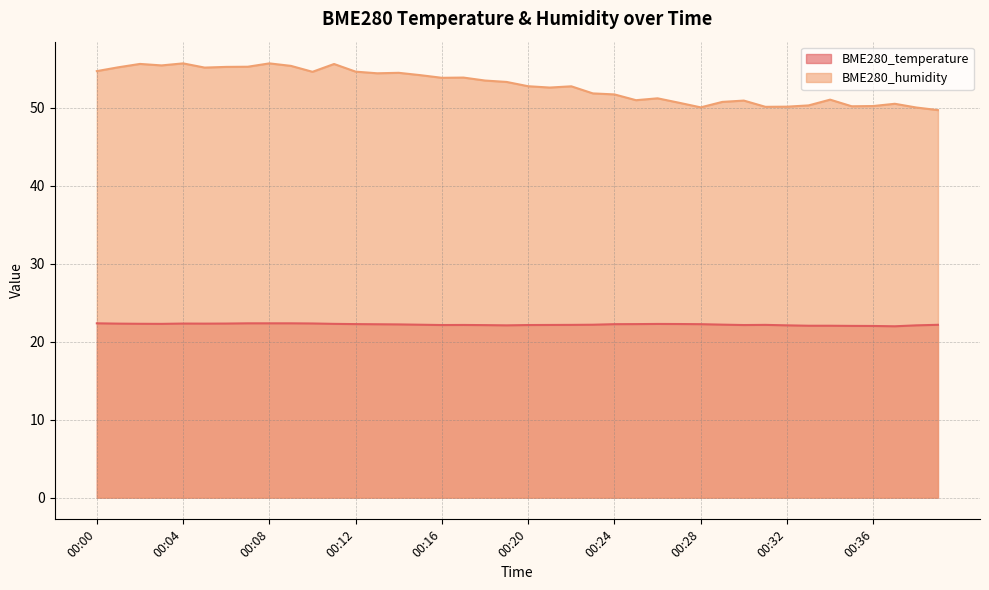

What is the highest value of the BME280_humidity series?

55.7